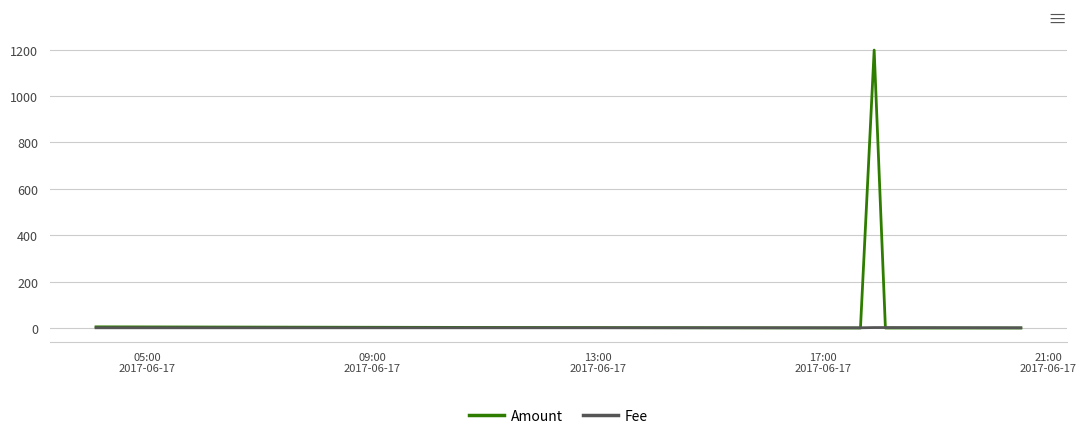

What is the sum of all Amount values?

1203